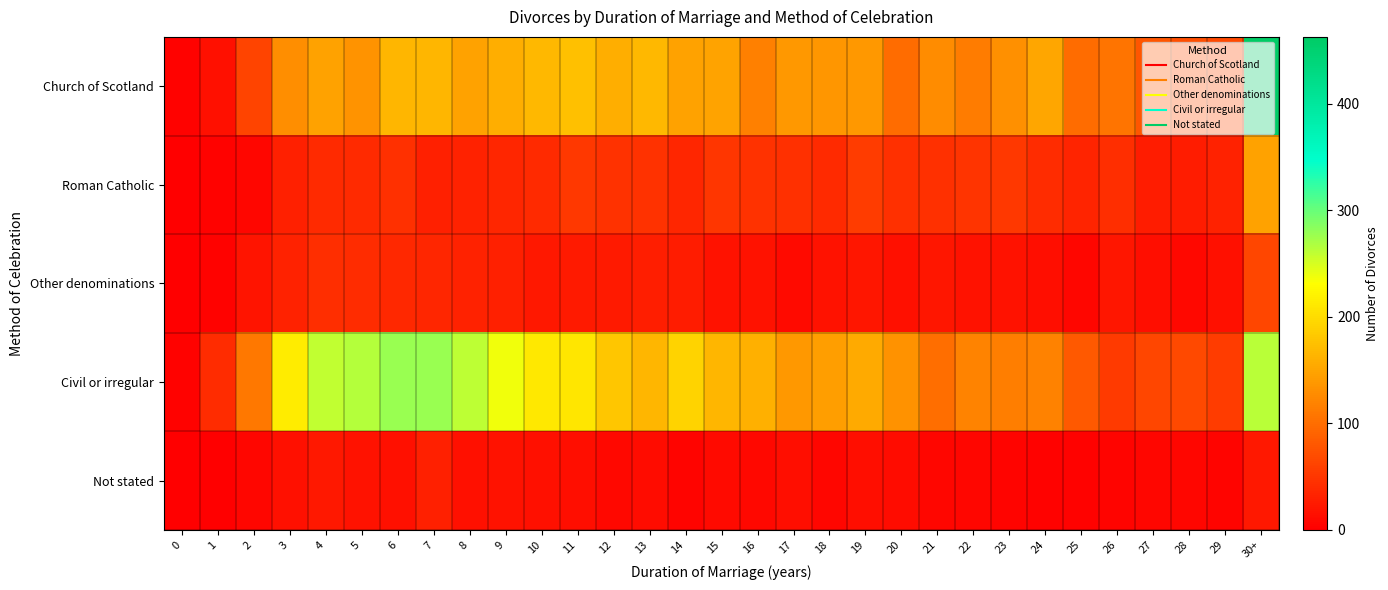

At 8, list the series in order from smallest to largest.

Not stated, Roman Catholic, Other denominations, Church of Scotland, Civil or irregular